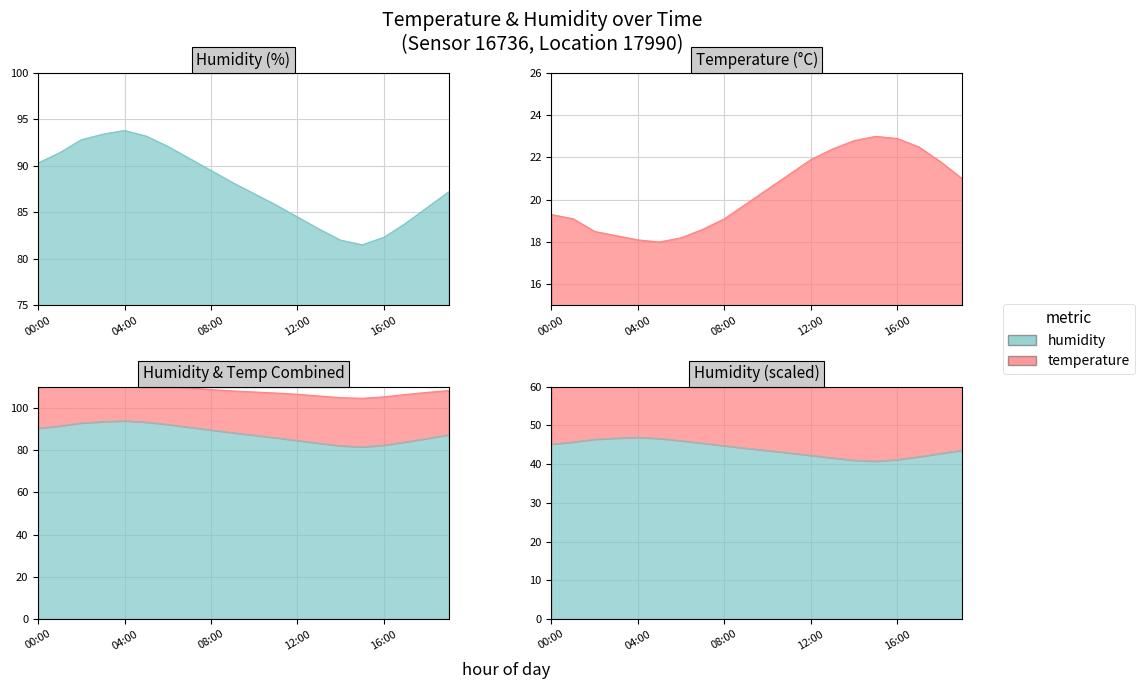

How many data points in humidity are above 88?

10